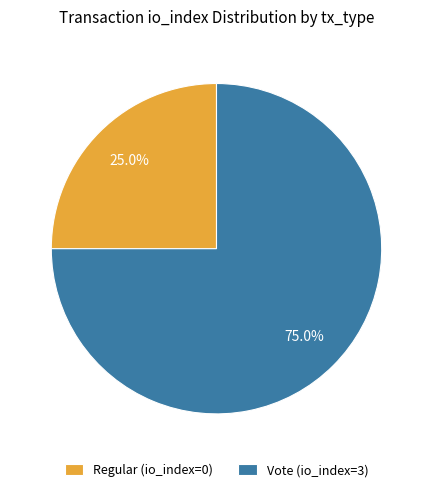

Approximately how many times larger is the value at Vote (io_index=3) compared to Regular (io_index=0)?

3.0